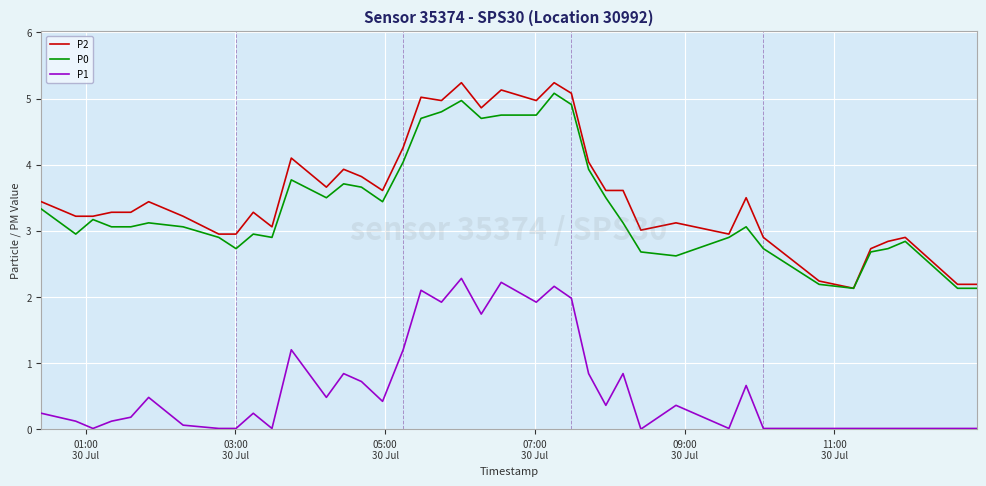

True or false: P1 and P2 intersect in this chart.

False